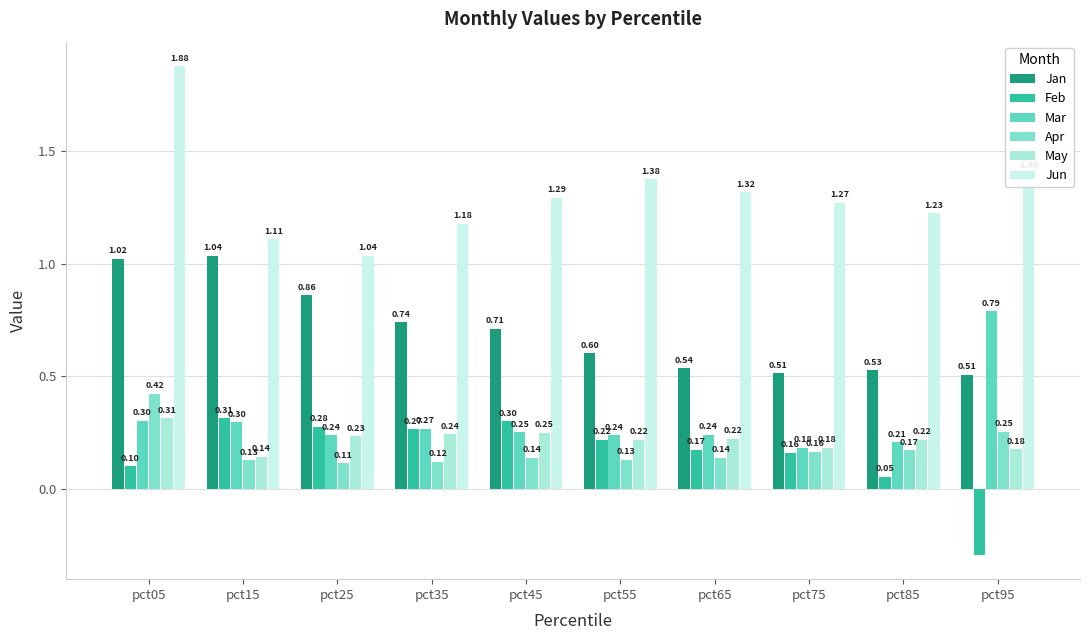

Which series has the widest spread of values?

Jun